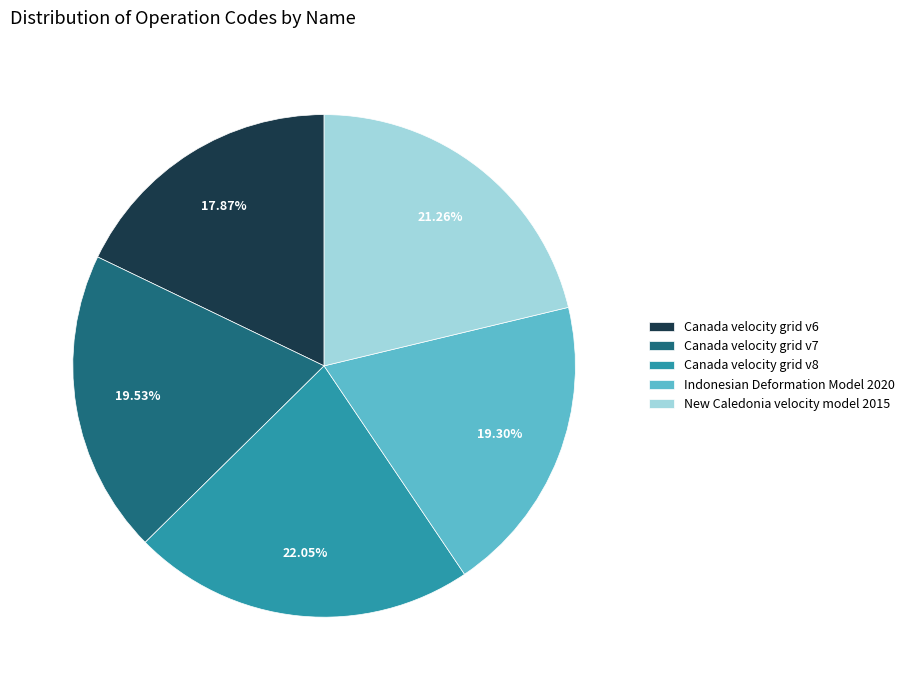

To the nearest percent, what portion does New Caledonia velocity model 2015 represent?

21%